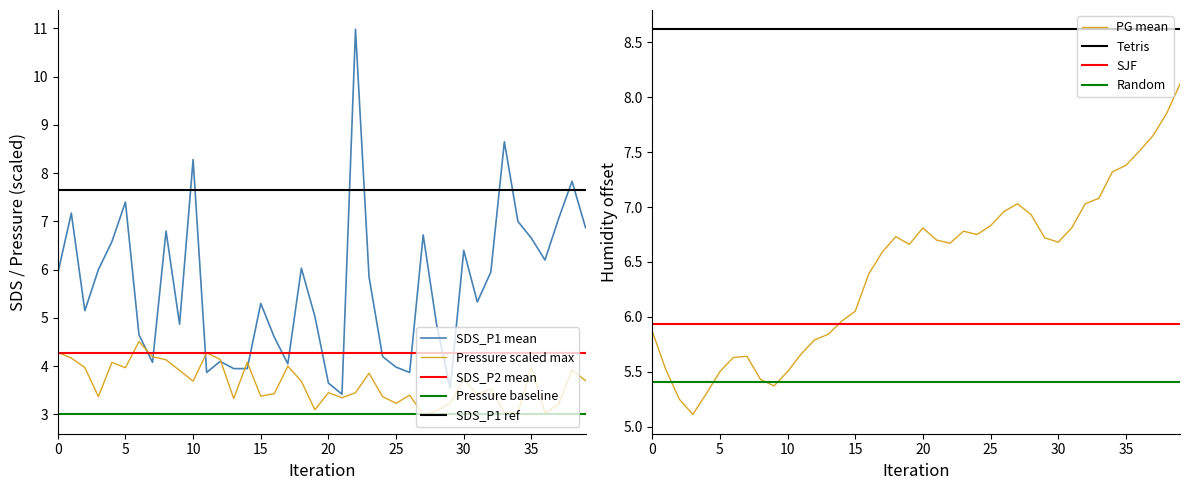

Which series has the widest spread of values?

SDS_P1